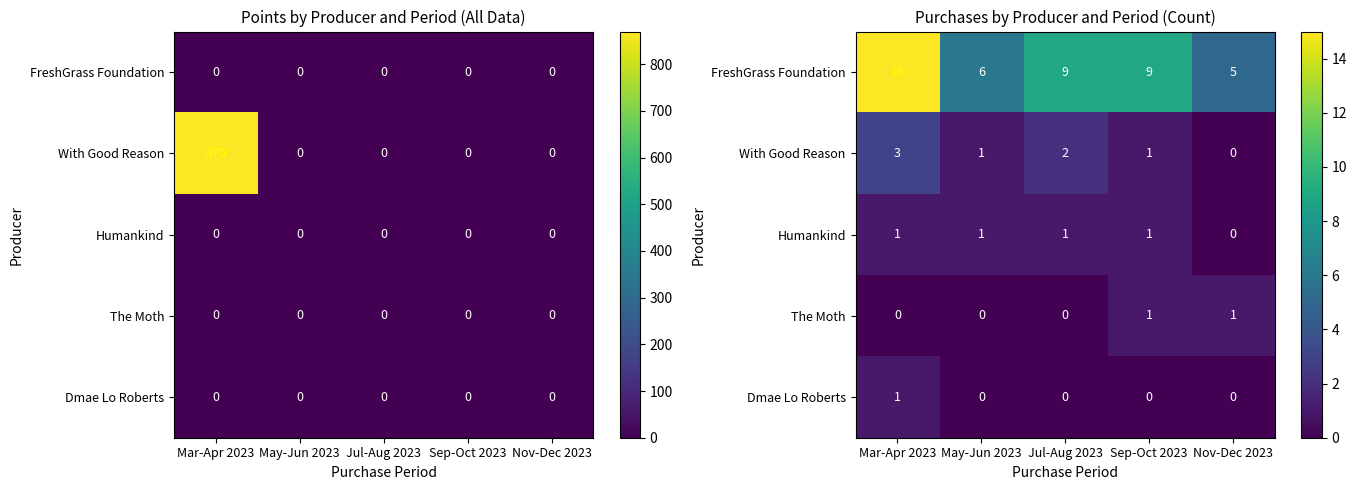

How many values in the Humankind series are below 1?

1